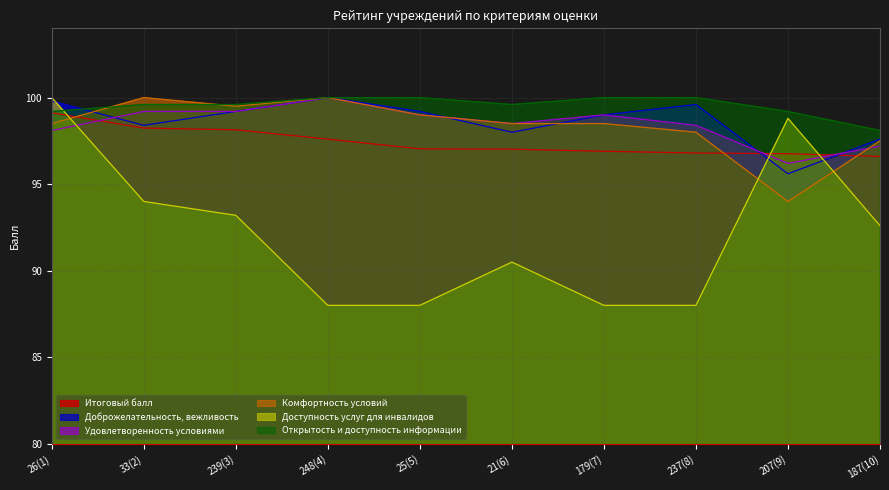

How many times do Доброжелательность, вежливость and Доступность услуг для инвалидов cross each other?

3